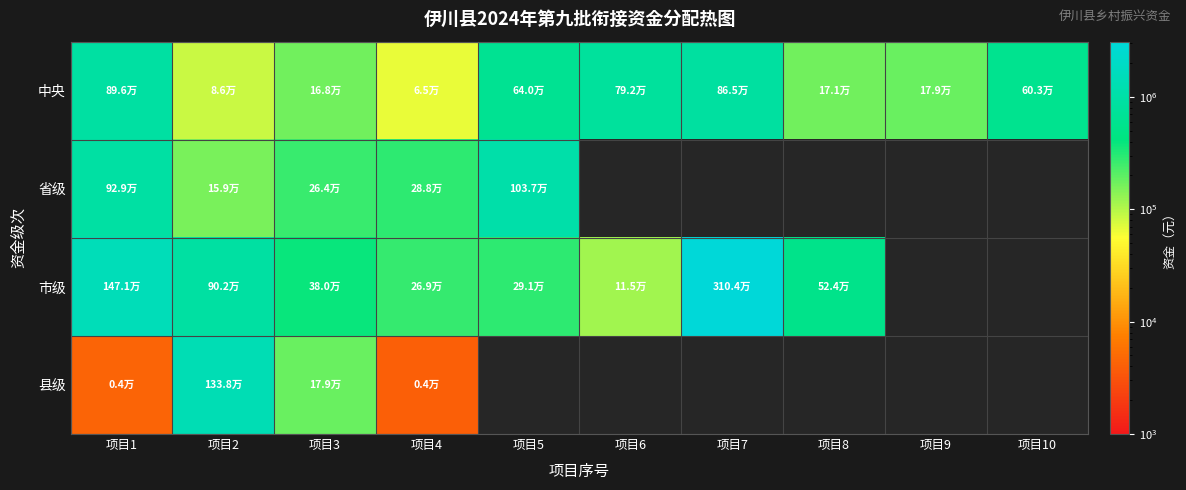

Which label corresponds to the smallest value in the chart?

项目4